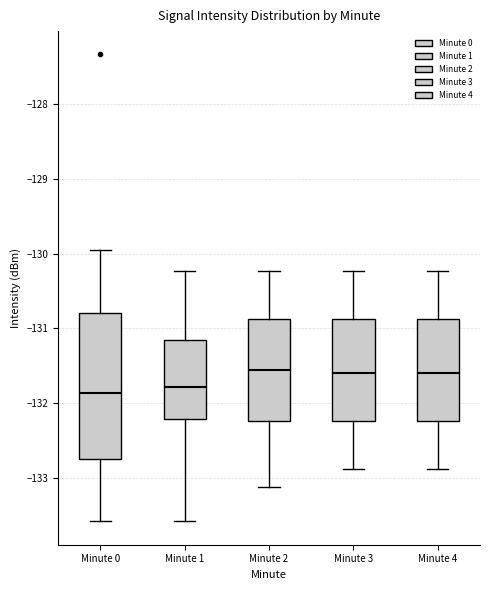

Reading left to right, read every box against the y-axis: the position of its median line, the range the box covers, and the ends of its whiskers. The values are not printed on the chart, so give them approximately, as read against the axis.

Minute 0: median -131.9, box -132.8 to -130.8, whiskers -133.6 to -129.9
Minute 1: median -131.8, box -132.2 to -131.2, whiskers -133.6 to -130.2
Minute 2: median -131.6, box -132.2 to -130.9, whiskers -133.1 to -130.2
Minute 3: median -131.6, box -132.2 to -130.9, whiskers -132.9 to -130.2
Minute 4: median -131.6, box -132.2 to -130.9, whiskers -132.9 to -130.2